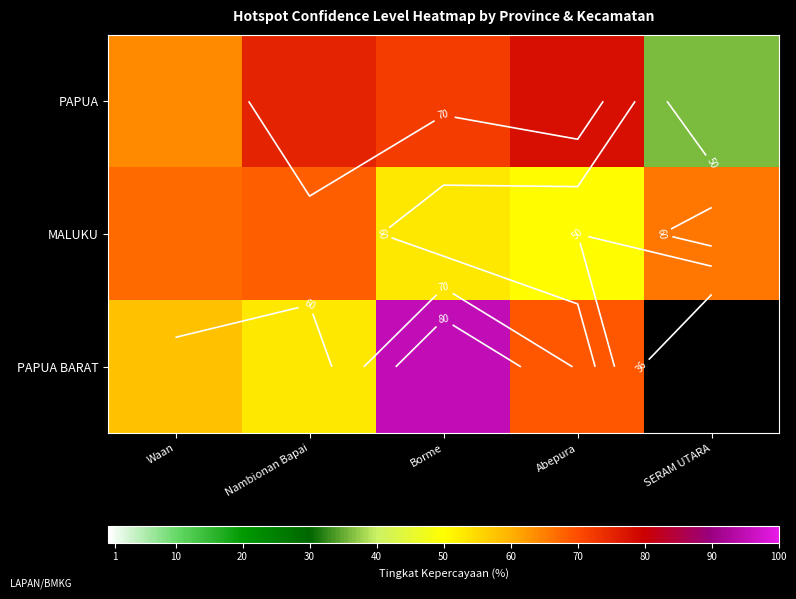

The value of MALUKU at Borme is 53.0. True or false?

True